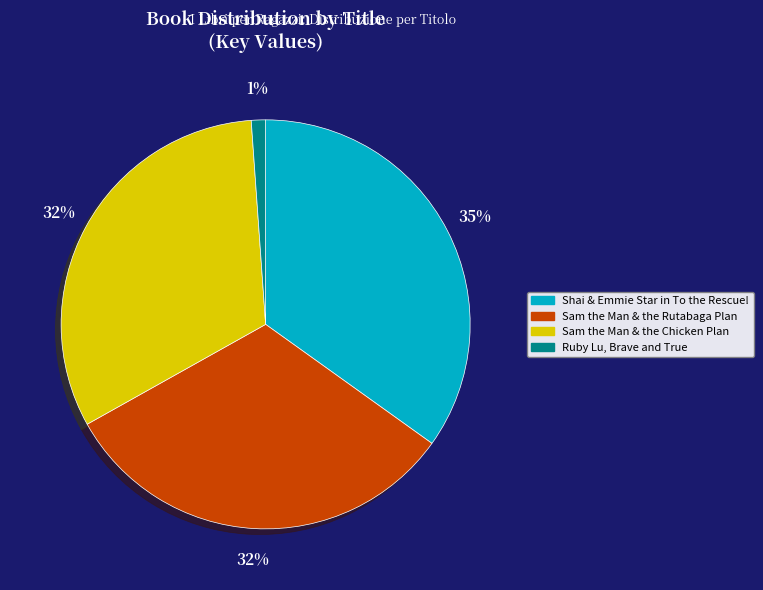

Which category has the smallest portion of the pie?

Ruby Lu, Brave and True